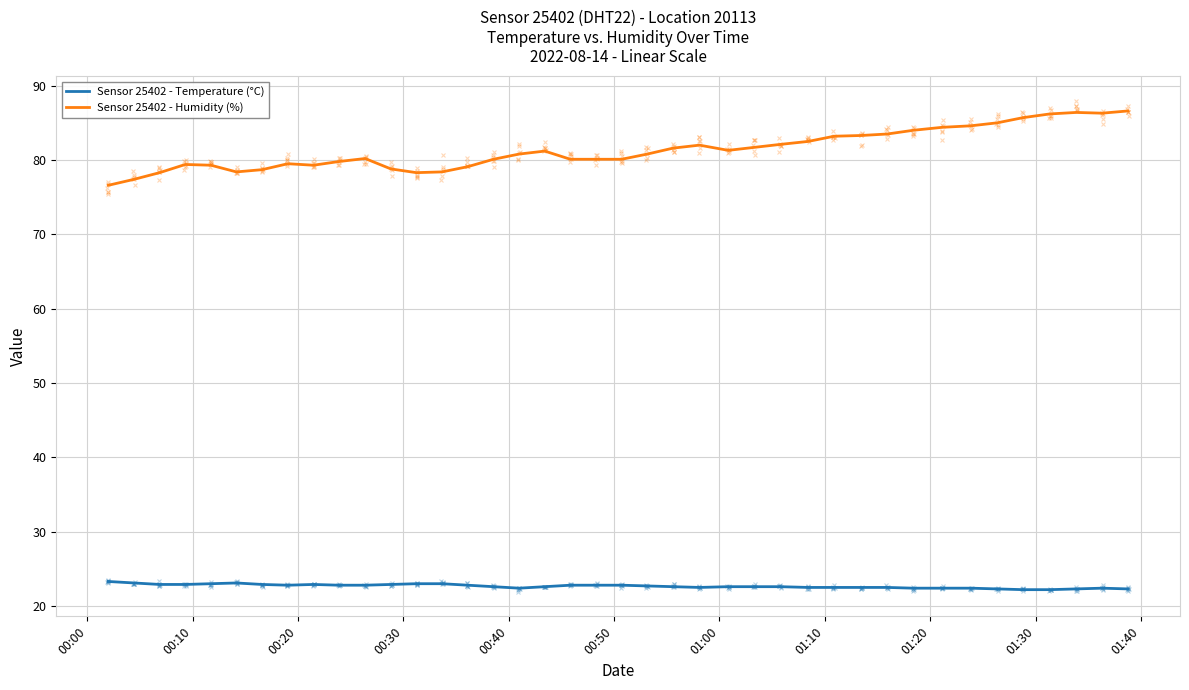

What is the difference between the maximum and minimum values in the Sensor 25402 - Temperature (°C) series?

1.1